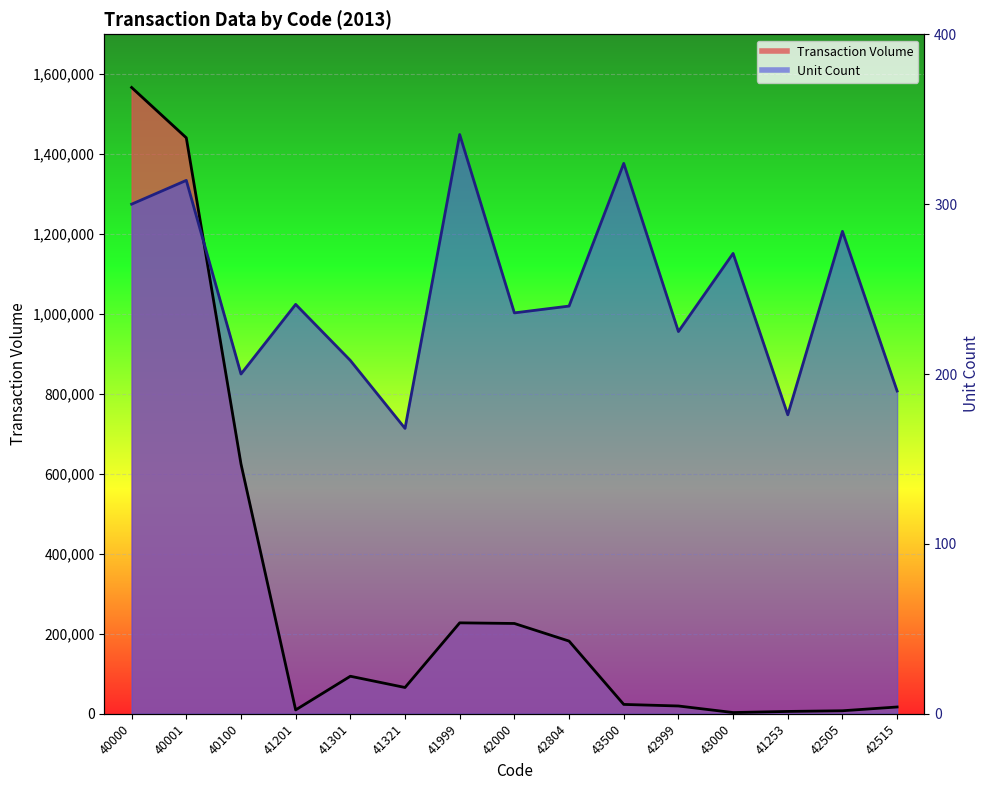

True or false: Unit Count and Transaction Volume cross at least once.

True